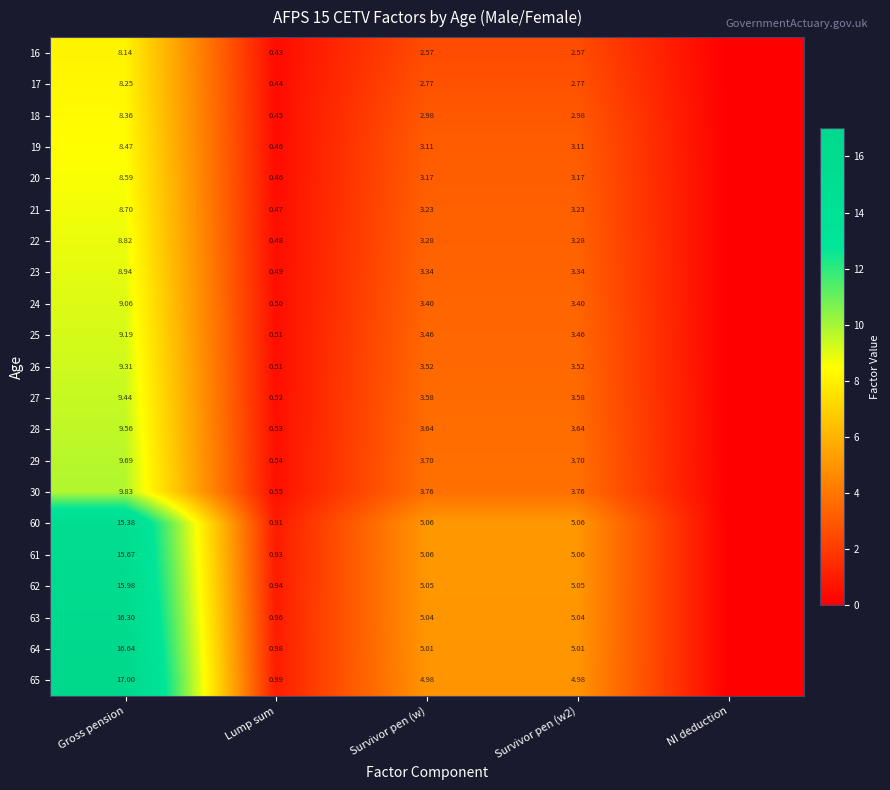

The 26 series shows 5.1 at Survivor pen (w). True or false?

False